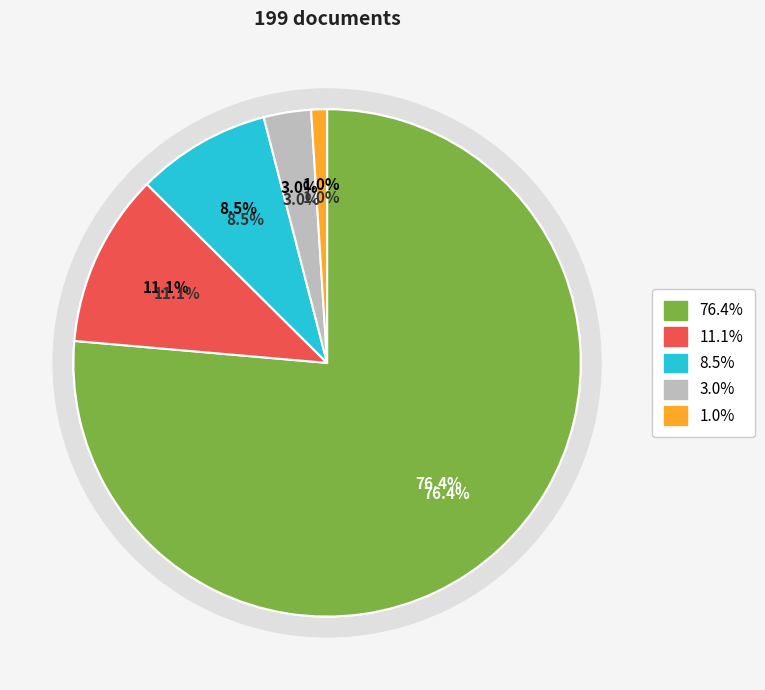

Is there a majority slice in this chart?

Yes